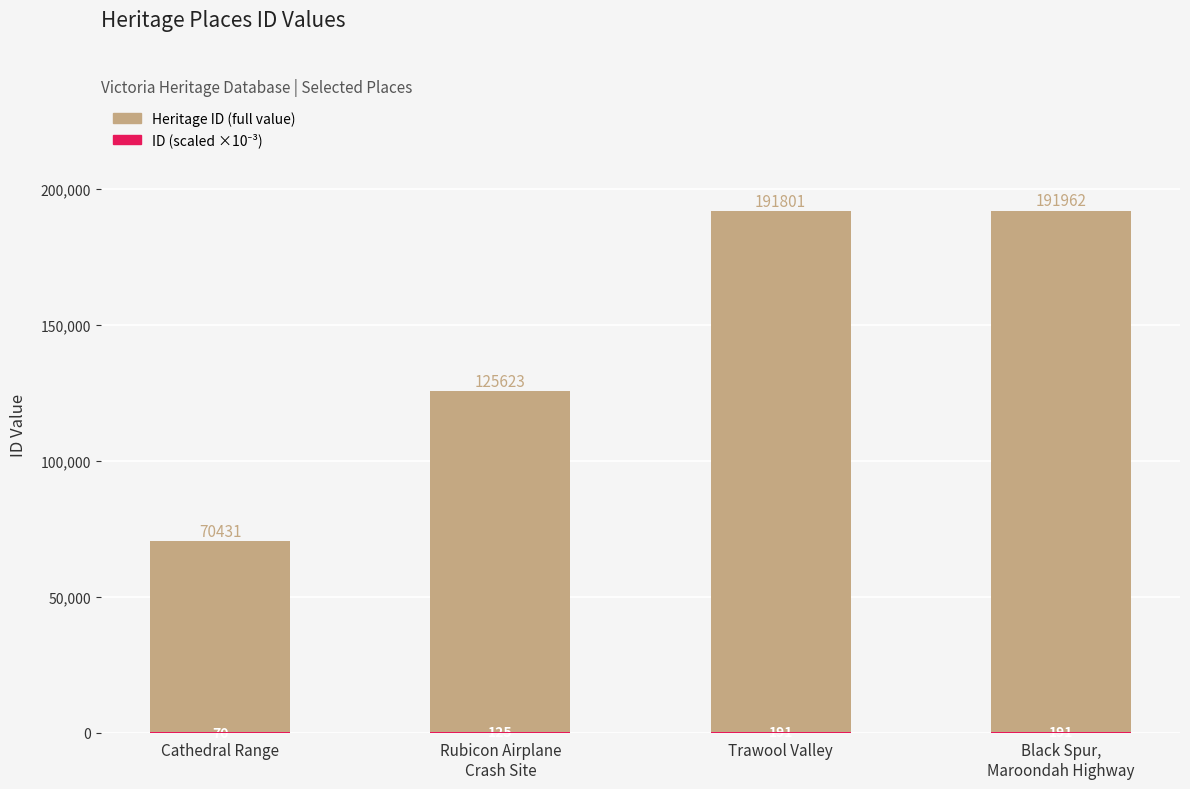

How many bars are there in total?

8